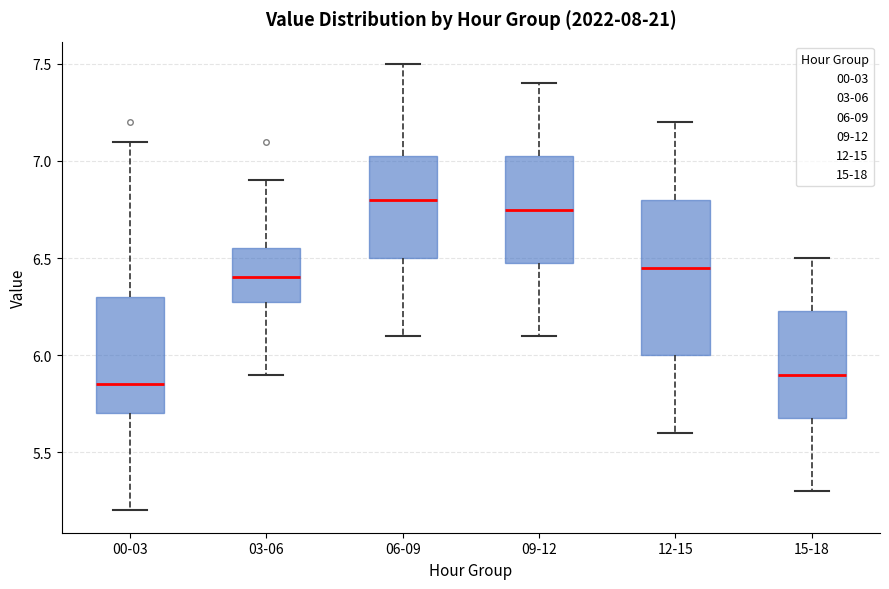

Which box's median line is the lowest?

00-03